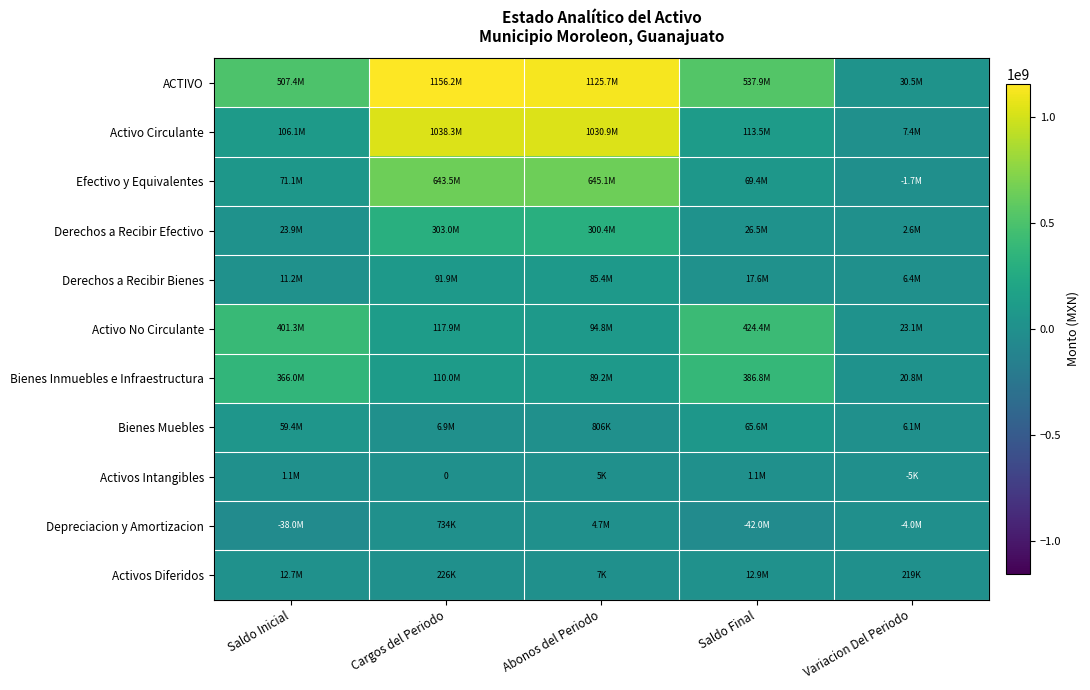

Which category has the lowest value across all series?

Saldo Final